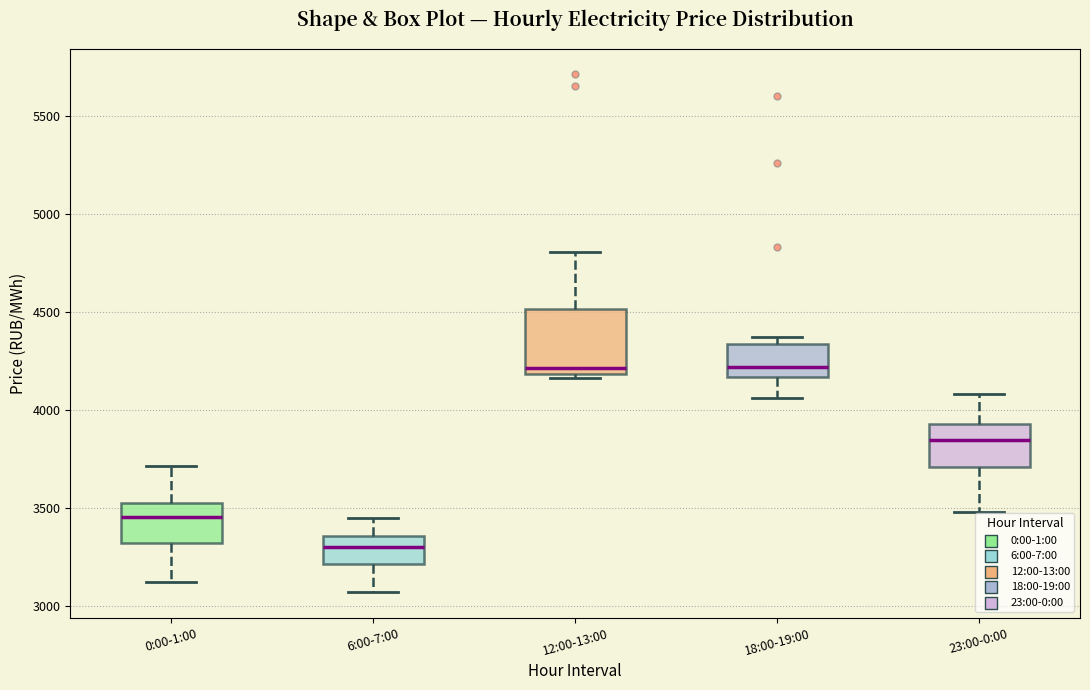

Which box has the lowest median line?

6:00-7:00